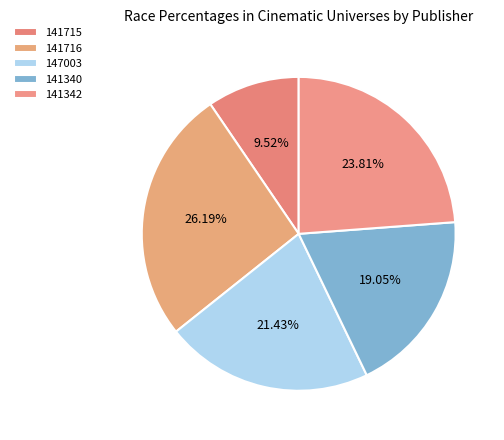

Is there any slice that represents more than half of the pie?

No